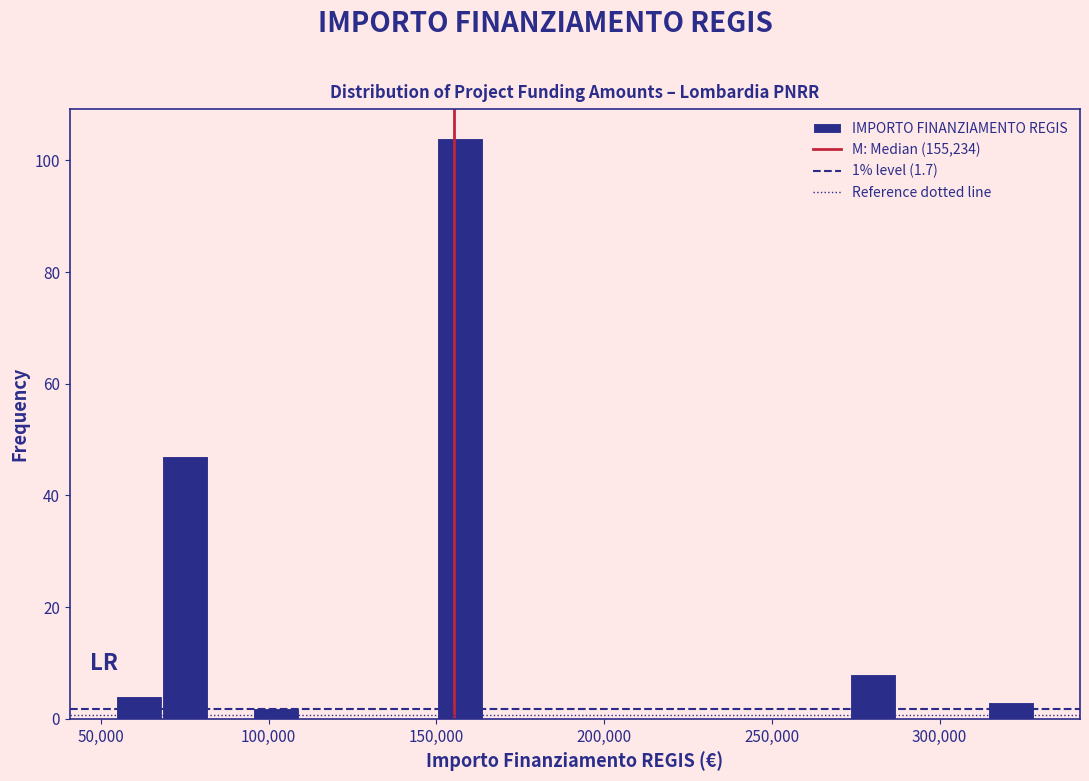

Read against the x-axis, roughly where is the centre of the tallest bar?

155000